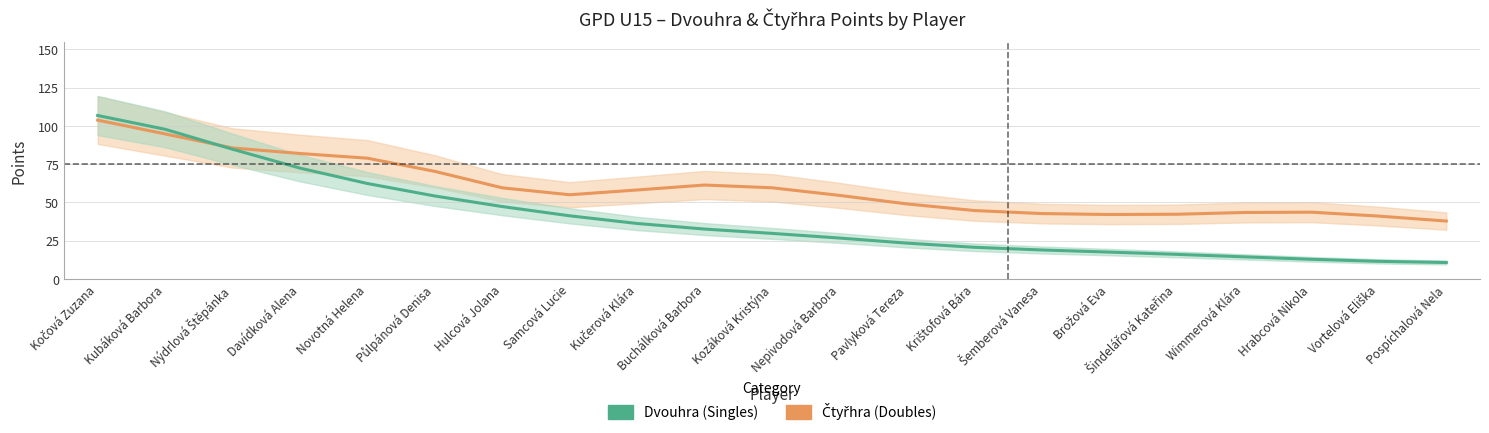

How many data points in Dvouhra are less than 29?

10